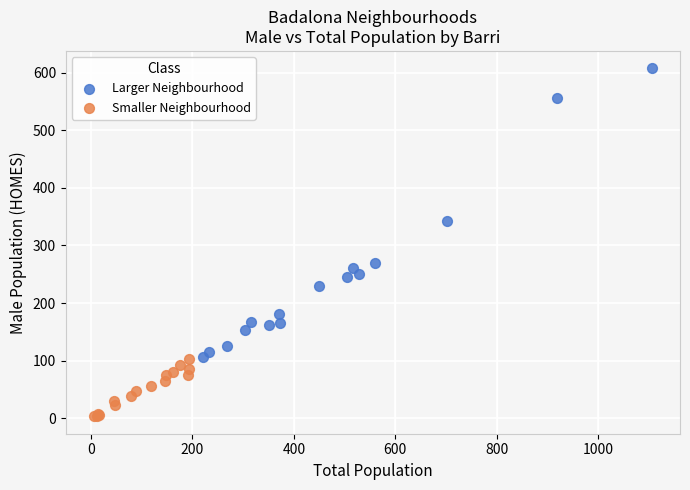

Which series contains the lowest Y value?

Smaller Neighbourhood